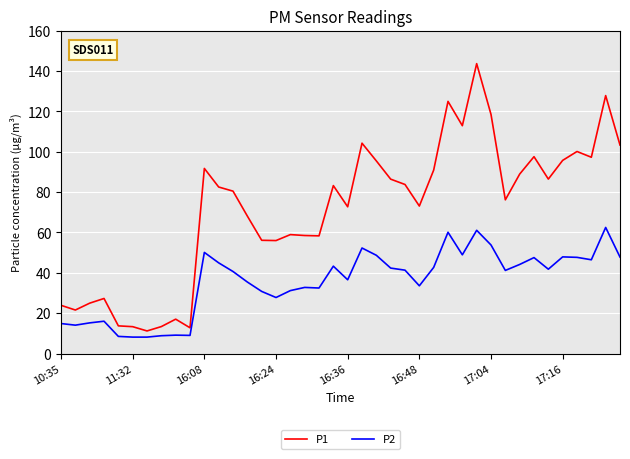

What is the maximum value for P1?

143.6